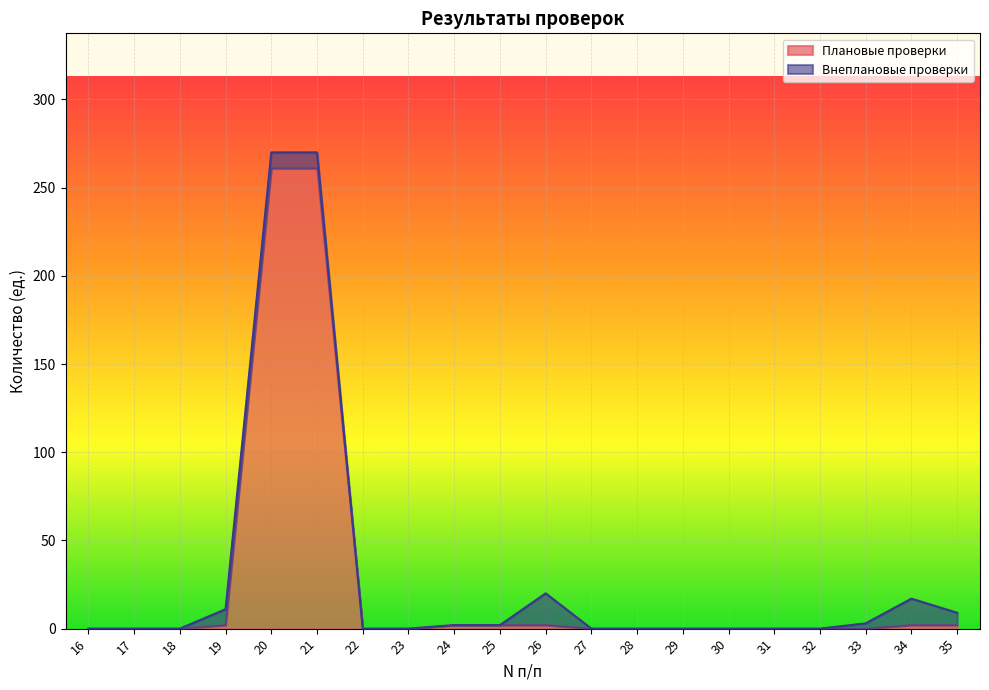

Rank the categories by value from highest to lowest.

20, 21, 19, 24, 25, 26, 34, 35, 16, 17, 18, 22, 23, 27, 28, 29, 30, 31, 32, 33